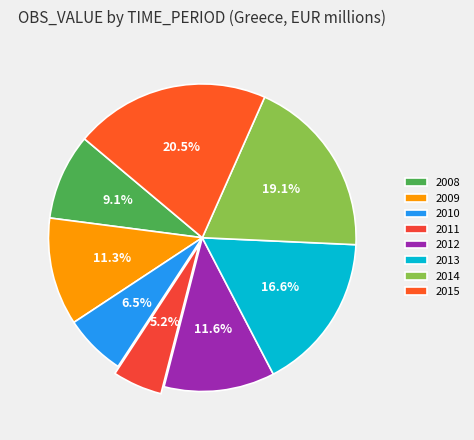

The 2013 slice represents 23% of the pie. True or false?

False